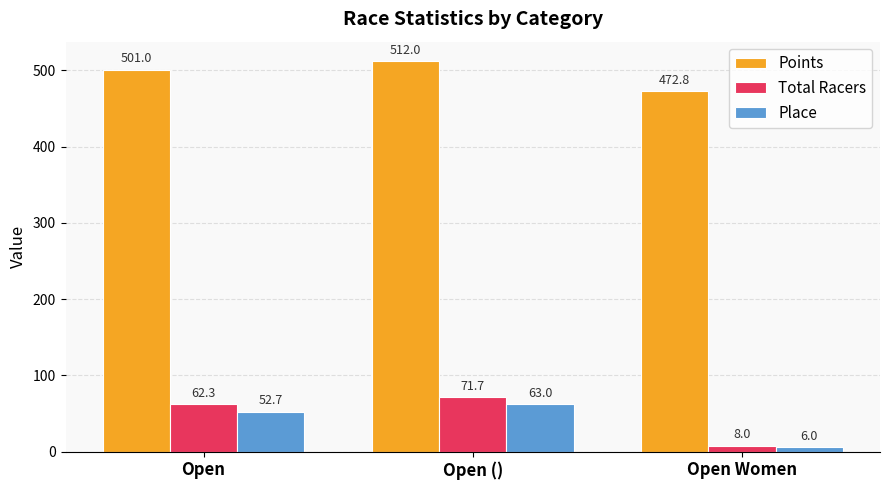

What position from the left is Open?

1